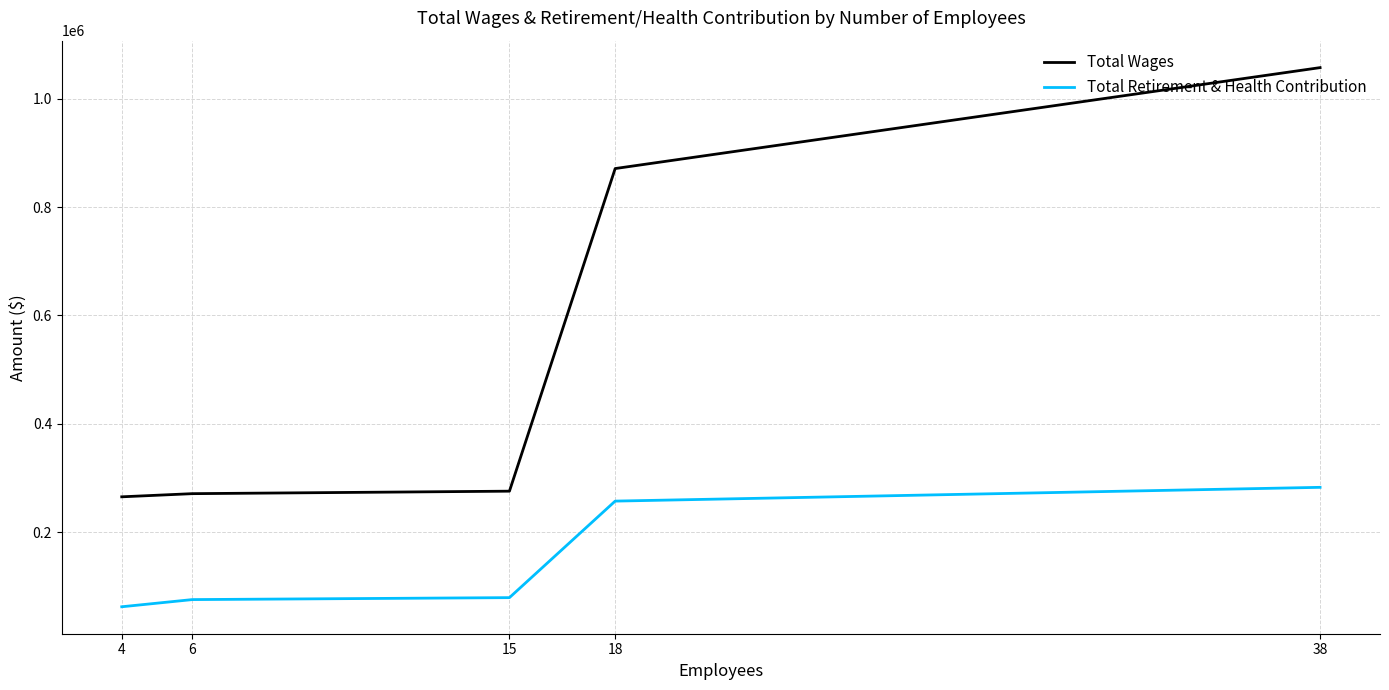

Which series has the widest spread of values?

Total Wages